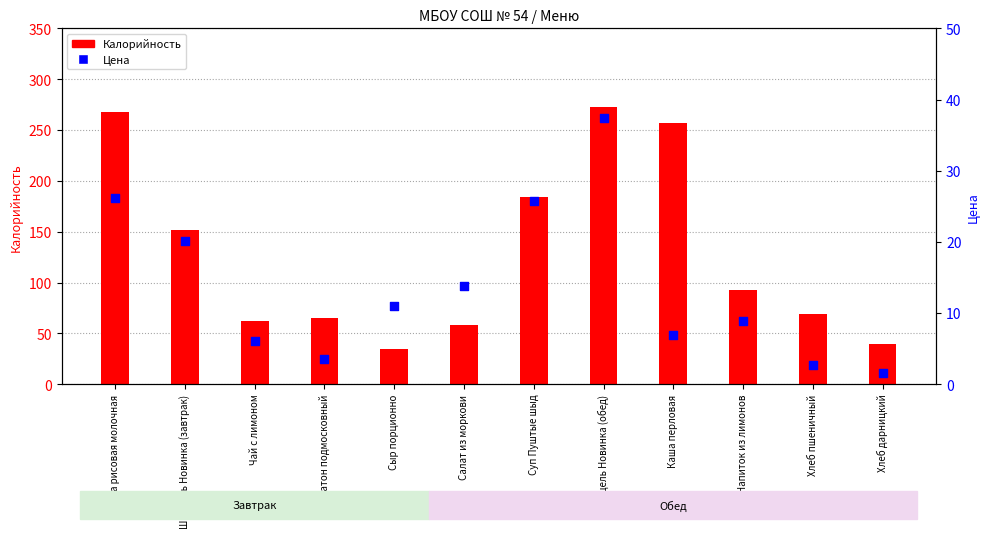

Which series contains the lowest Y value?

Цена